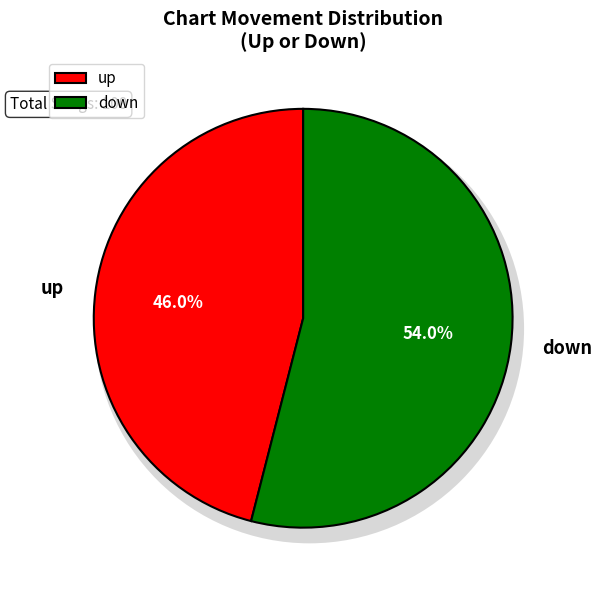

What is the change in value from up to down?

+8